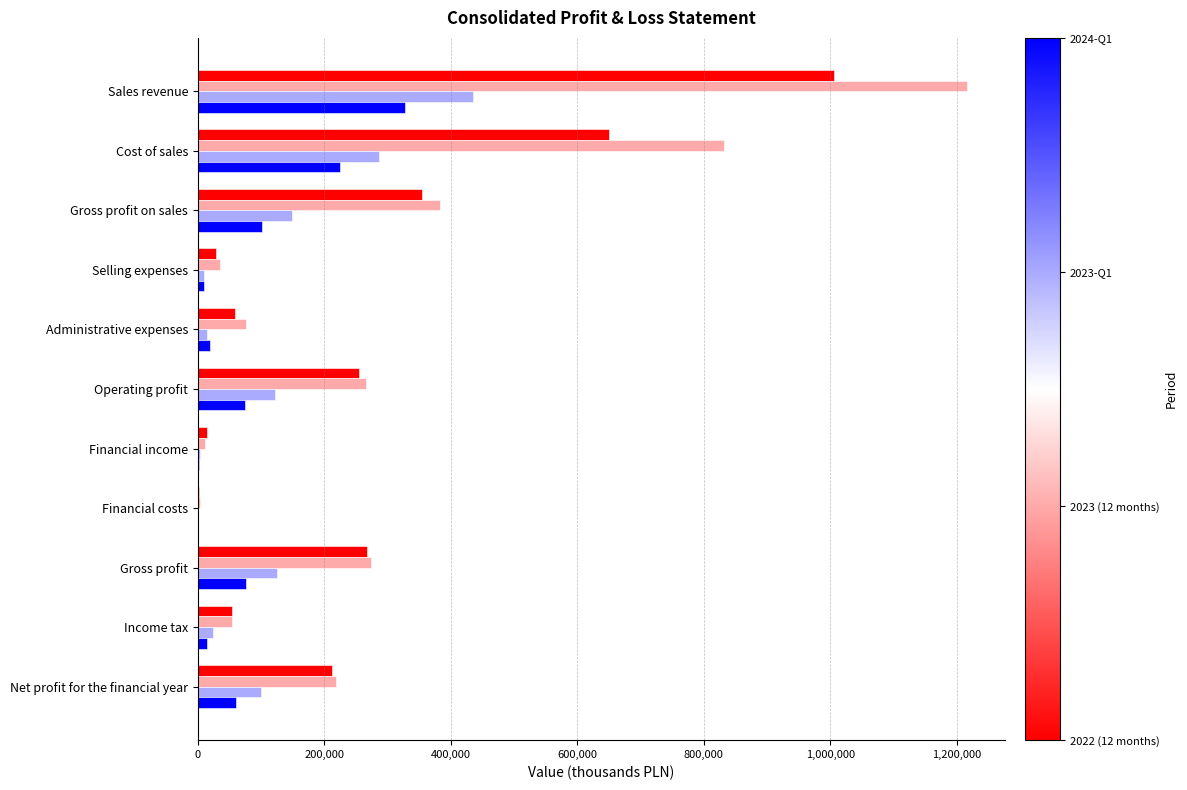

What is the total value across all series at Cost of sales?

1994438